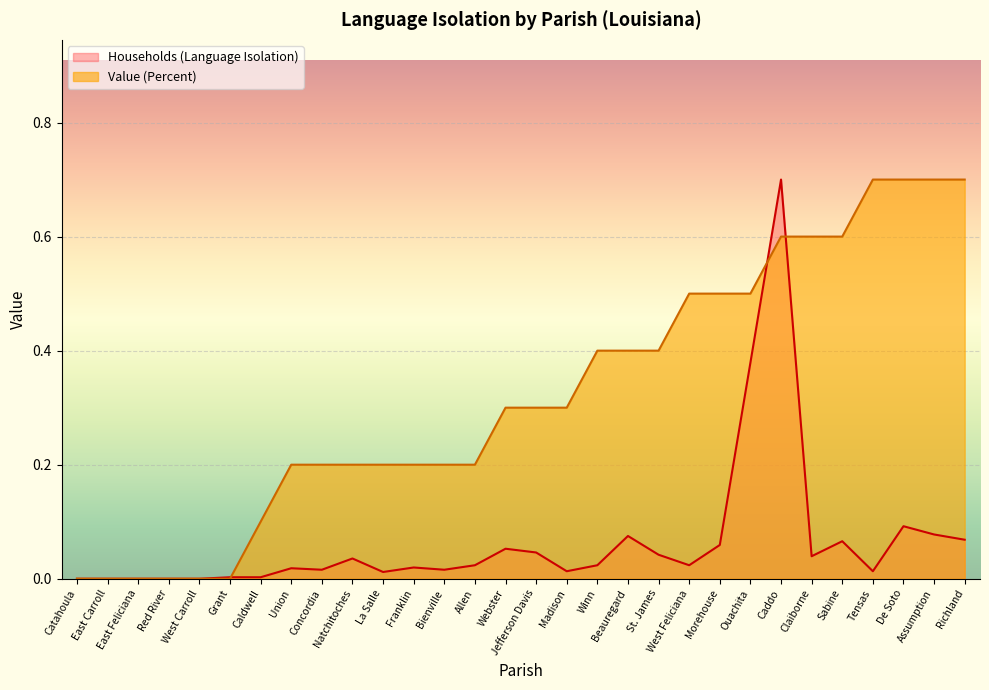

What is the highest value of the Households (Language Isolation) series?

0.7